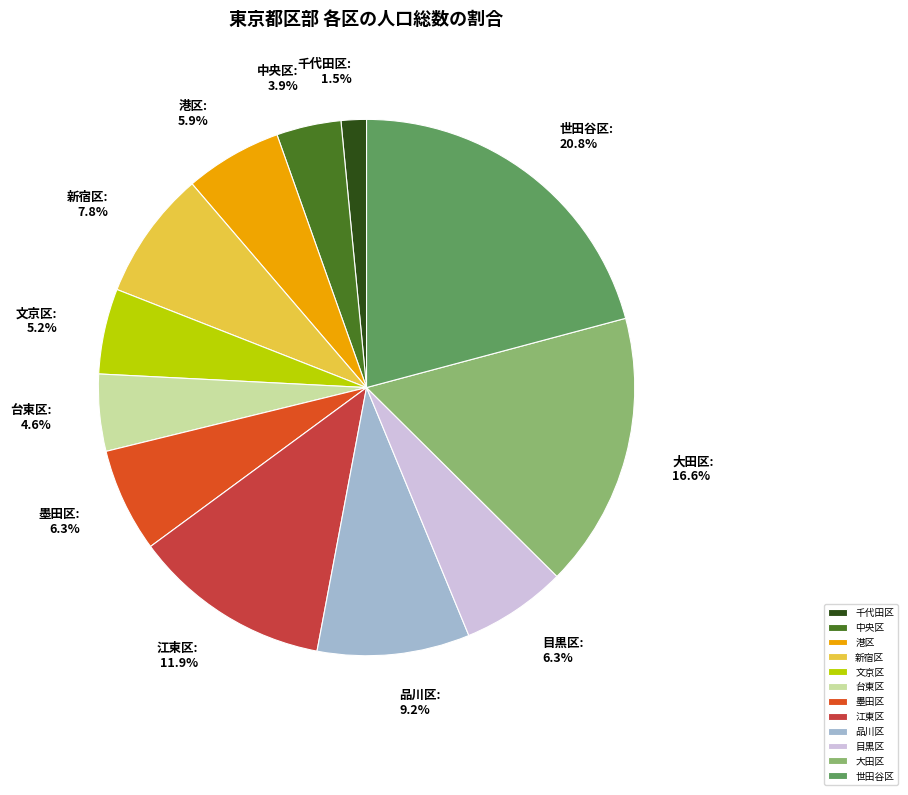

What percentage is the 文京区 slice, to the nearest percent?

5%